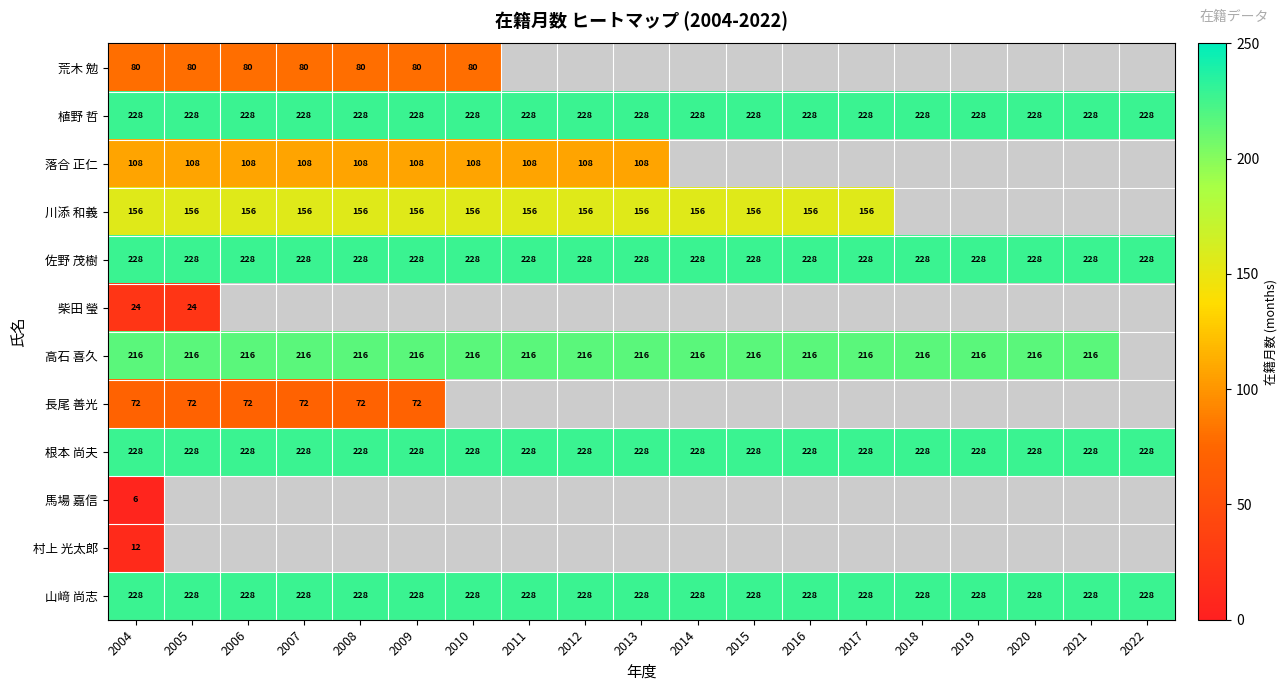

The 落合 正仁 series shows 152 at 2012. True or false?

False